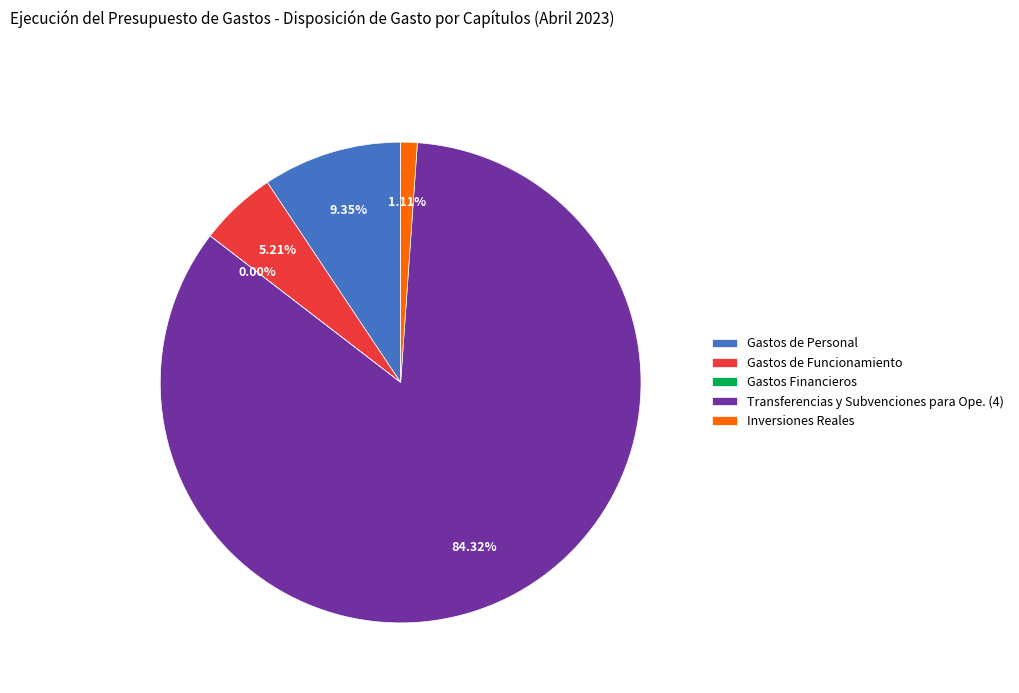

What is the ratio of the value at Transferencias y Subvenciones para Ope. (4) to the value at Gastos de Funcionamiento?

16.2